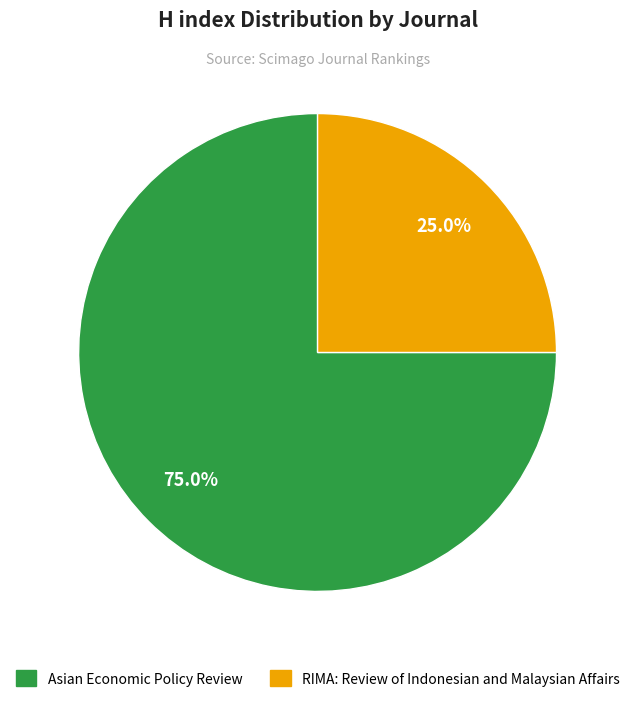

What is the ratio of the value at RIMA: Review of Indonesian and Malaysian Affairs to the value at Asian Economic Policy Review?

0.3